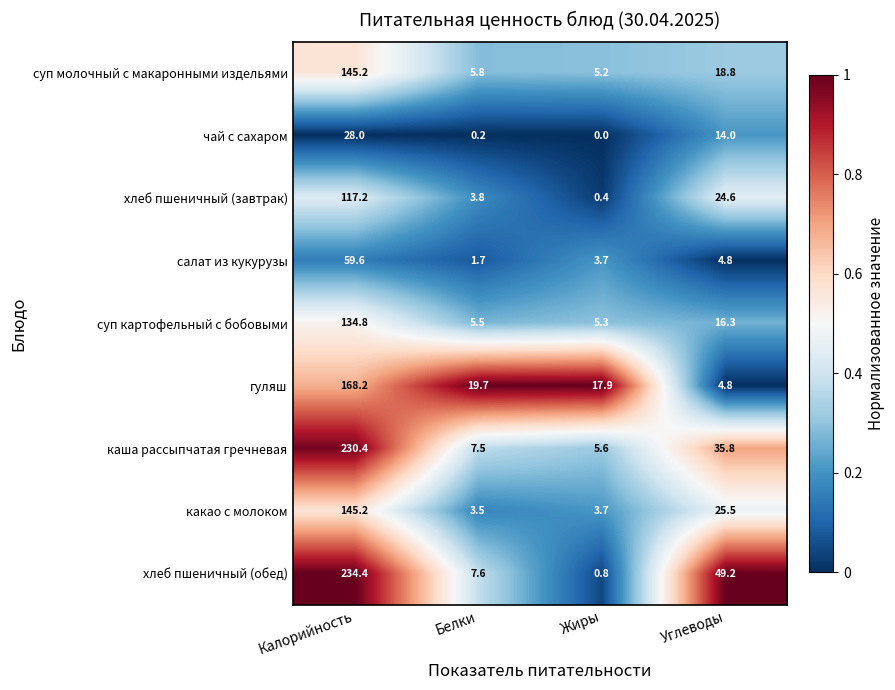

What is the difference between the second highest and minimum values in the суп картофельный с бобовыми series?

11.0